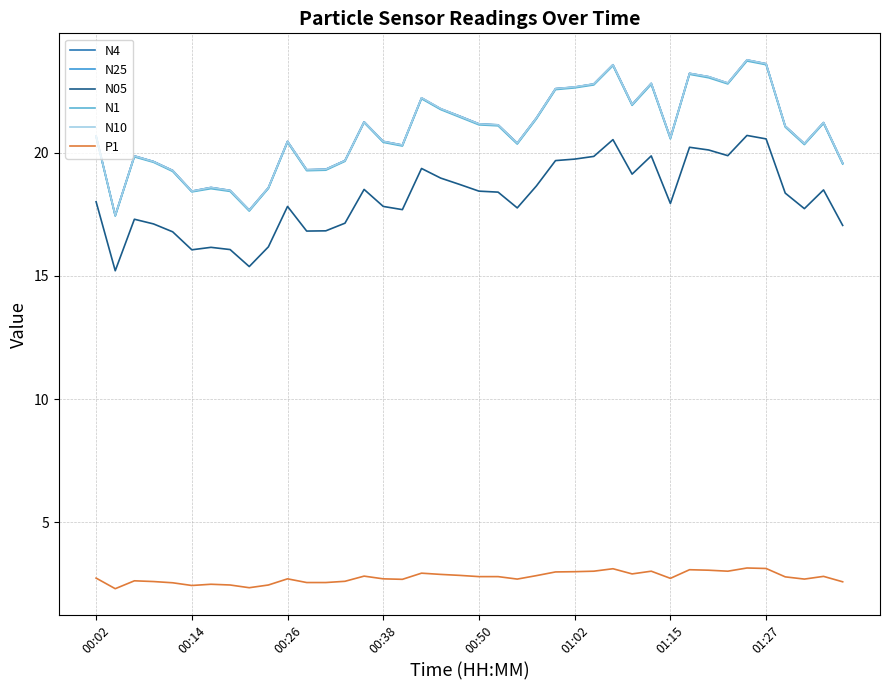

What is the minimum value for N05?

15.2